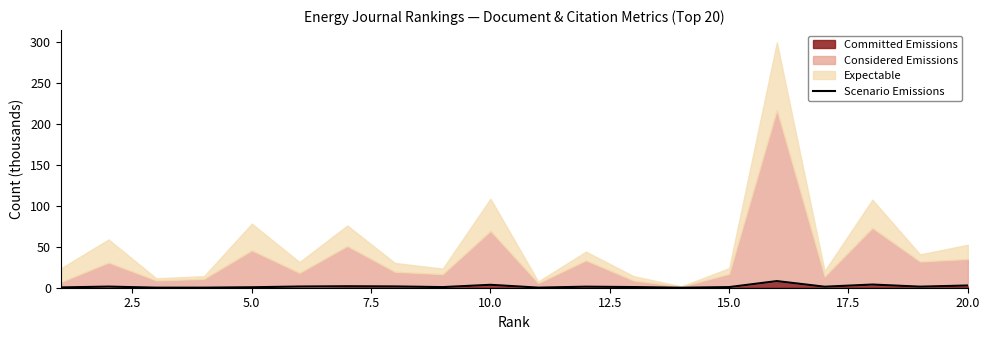

What is the maximum value for Scenario Emissions?

8.1